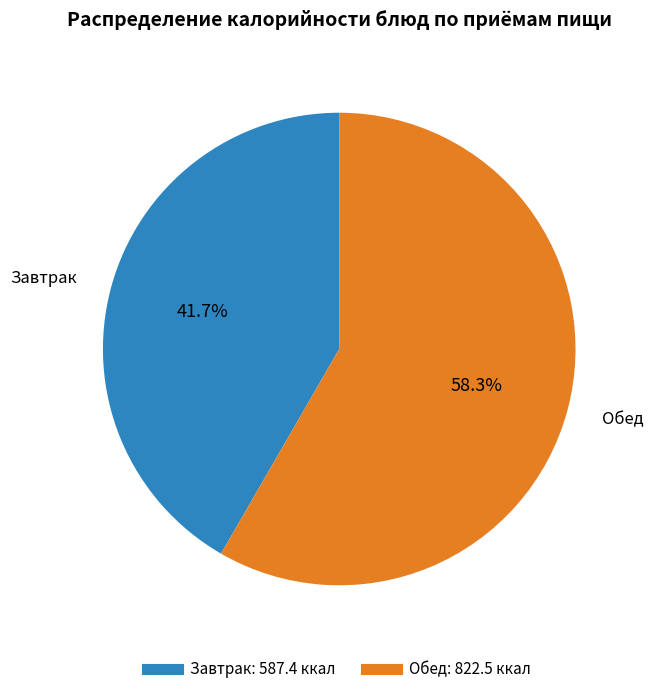

Does any single category account for the majority?

Yes